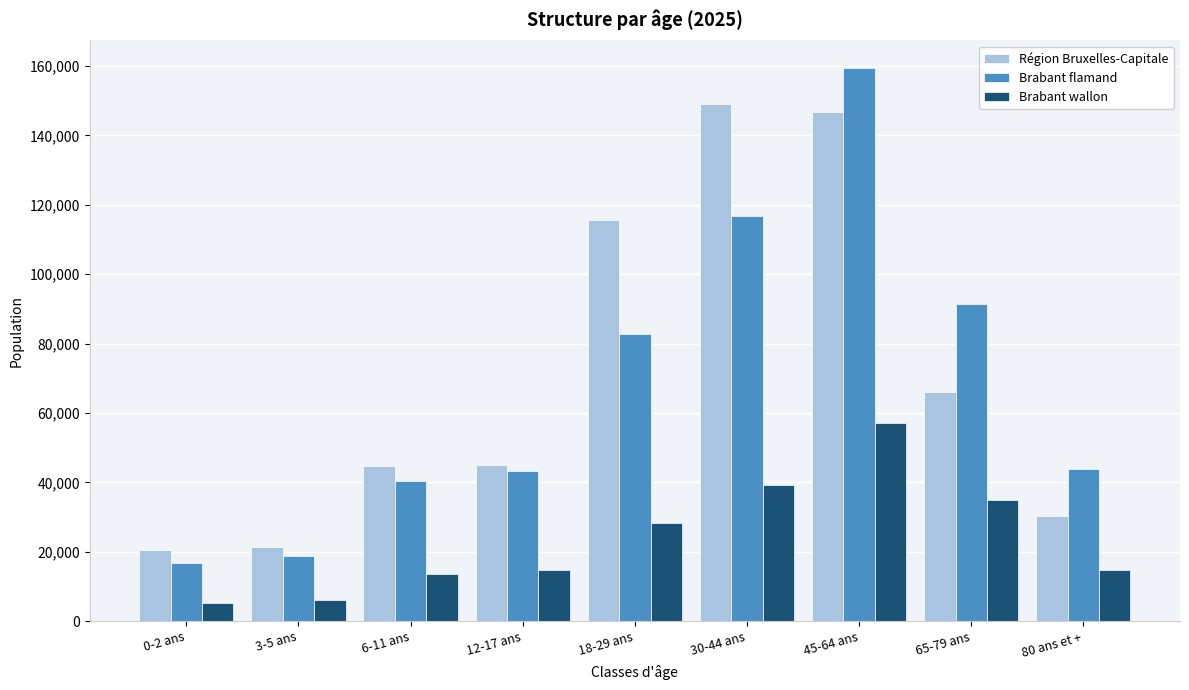

What is the total value across all series at 0-2 ans?

42514